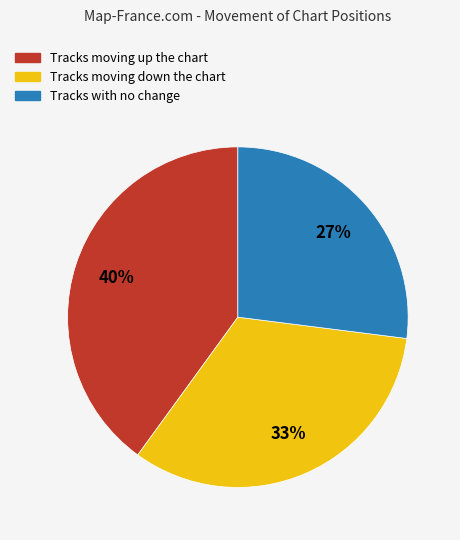

Is there a majority slice in this chart?

No